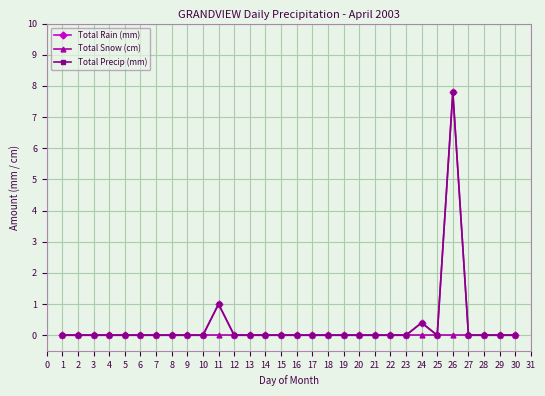

Does the chart have visible grid lines?

Yes